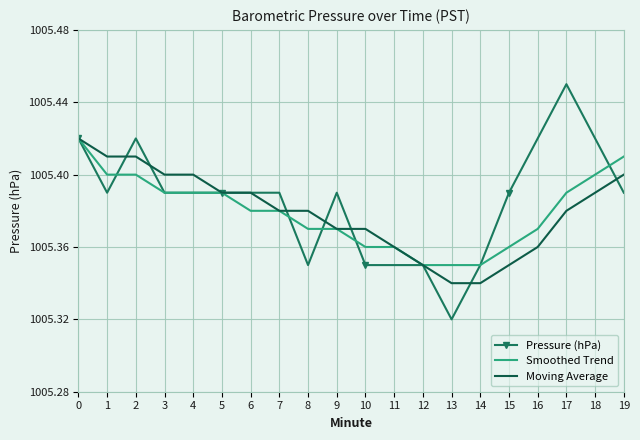

True or false: Moving Average has a value of 526.0 at 2.

False